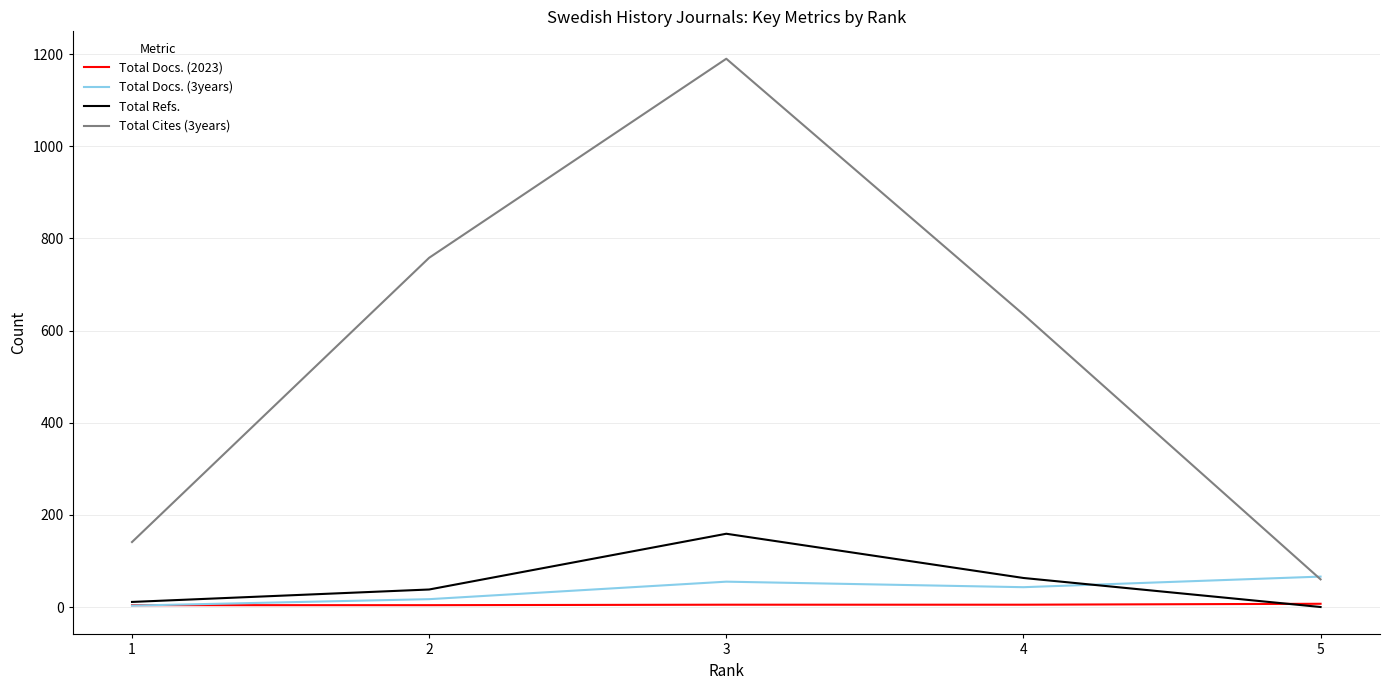

What is the sum of all Total Refs. values?

271